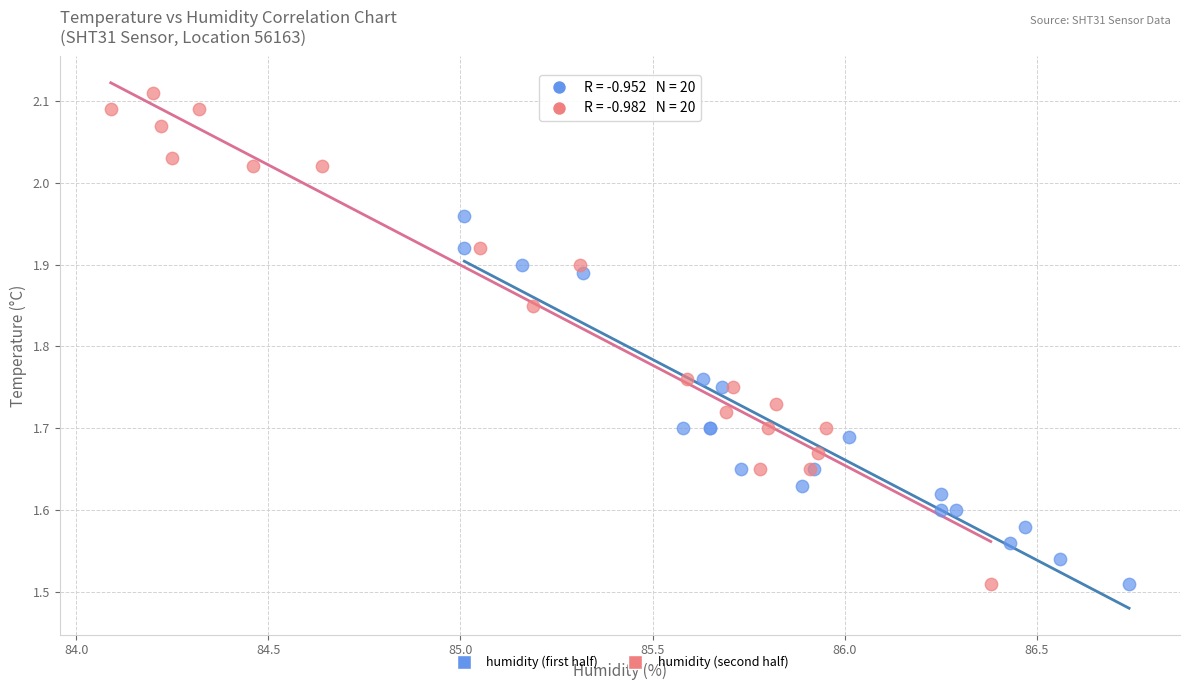

Which series has the widest spread of Y values?

humidity (second half)